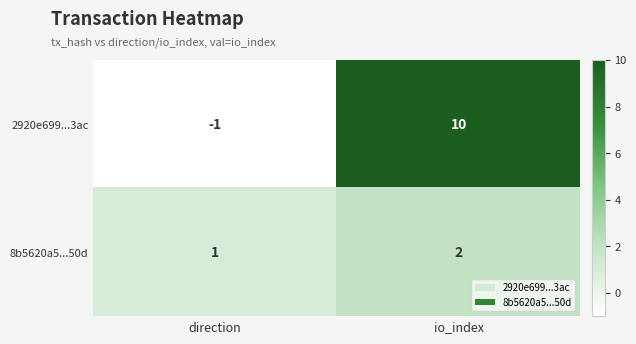

What is the difference between the maximum and minimum values in the 2920e699...3ac series?

11